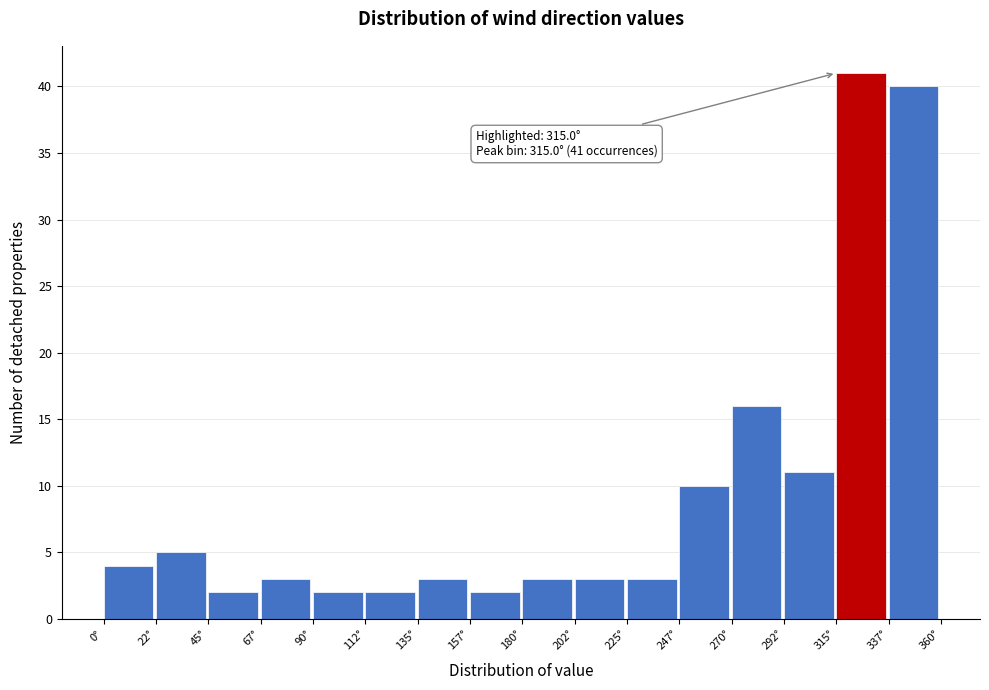

Which range on the x-axis has the tallest bar?

315.0 to 337.5